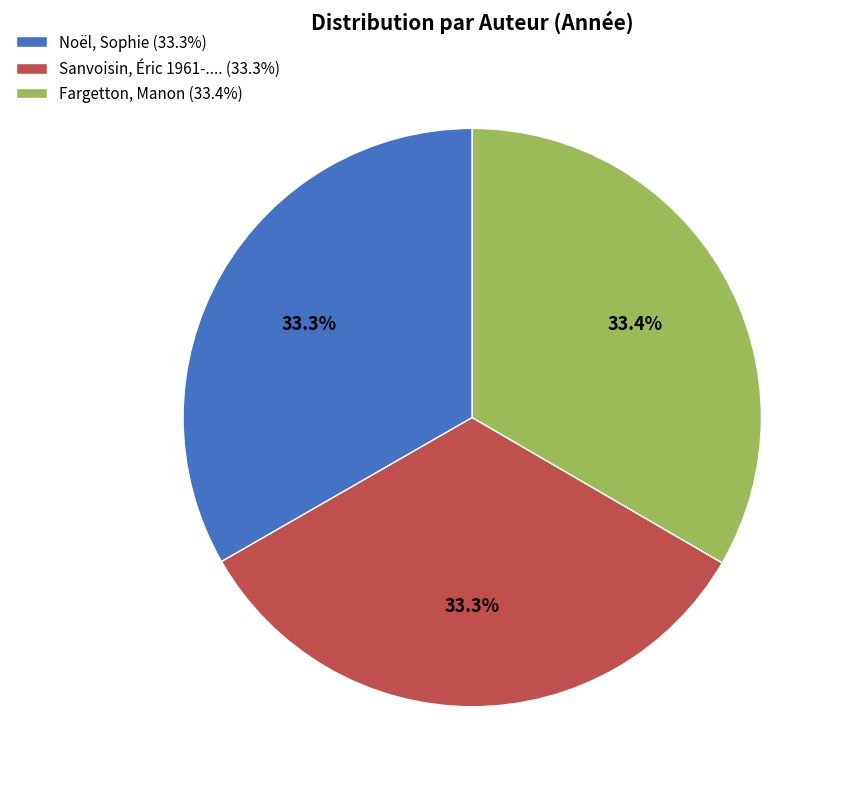

The Fargetton, Manon slice represents 27% of the pie. True or false?

False